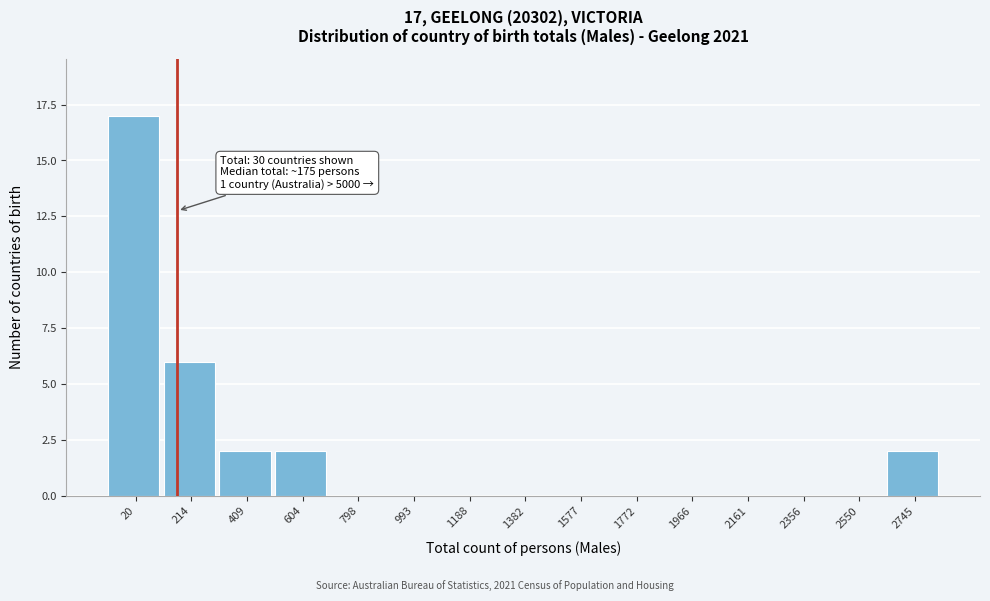

Reading right to left, list all the values displayed in this chart.

2745=2	2550=0	2356=0	2161=0	1966=0	1772=0	1577=0	1382=0	1188=0	993=0	798=0	604=2	409=2	214=6	20=17